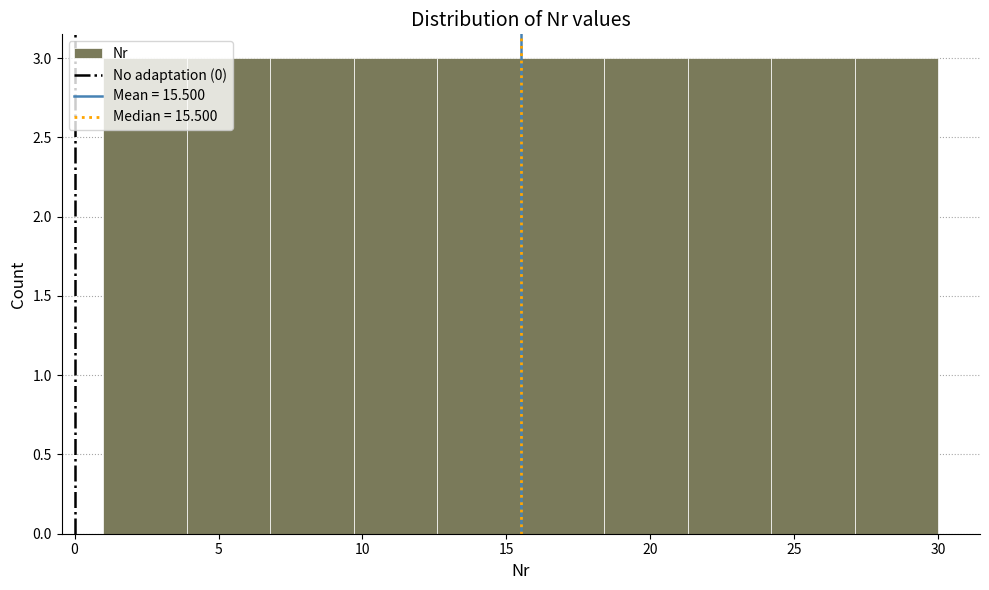

How tall is the bar that spans 24.2 to 27.1 on the x-axis? Neither the bar edges nor the heights are printed on the chart, so give them approximately, as read against the axes.

3